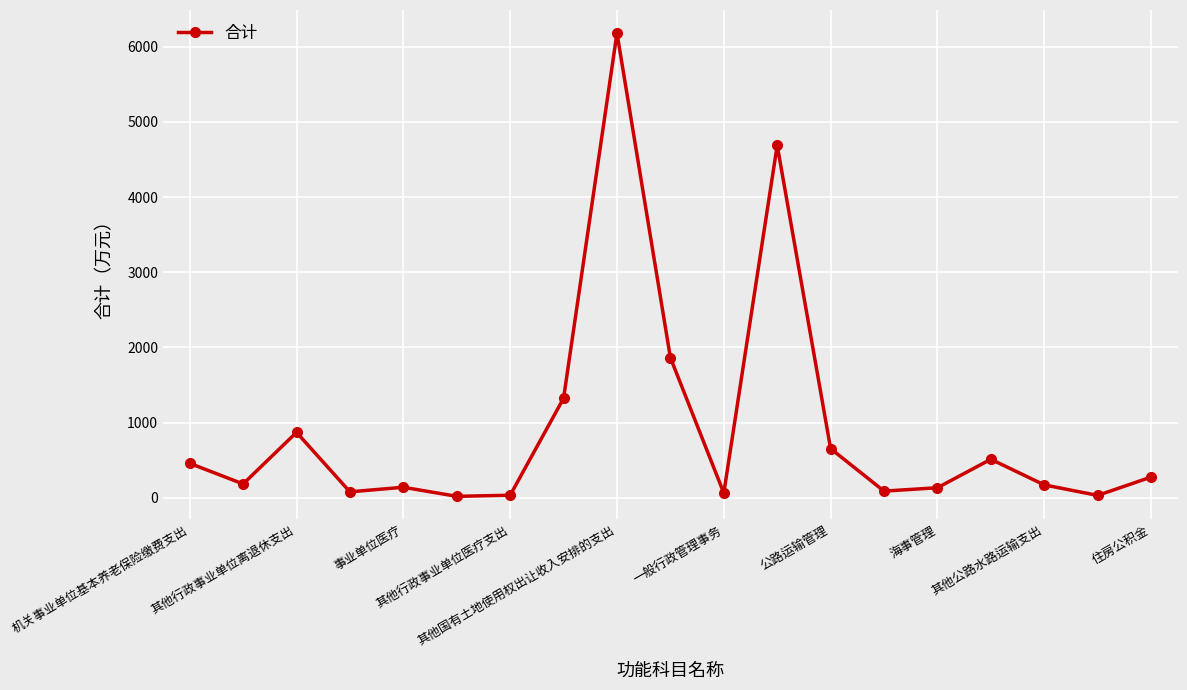

How many points are higher than both their immediate neighbors (excluding endpoints)?

5